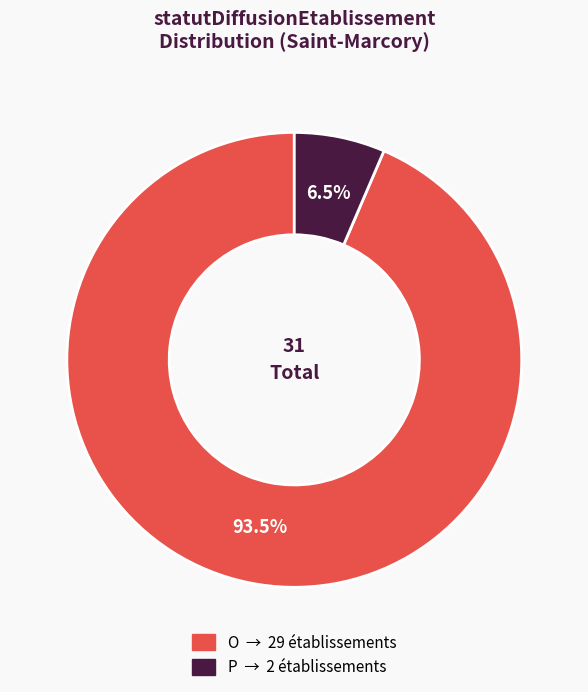

Does any single category account for the majority?

Yes